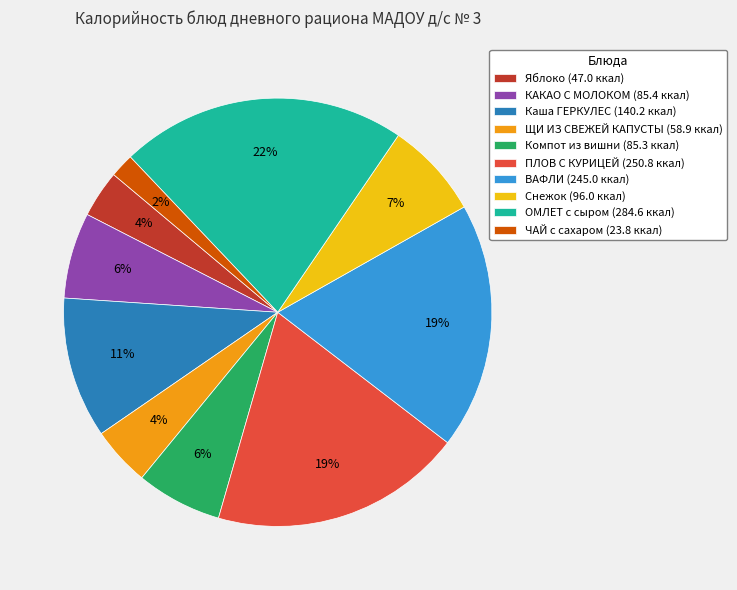

Combined, do ПЛОВ С КУРИЦЕЙ and КАКАО С МОЛОКОМ account for over 50%?

No